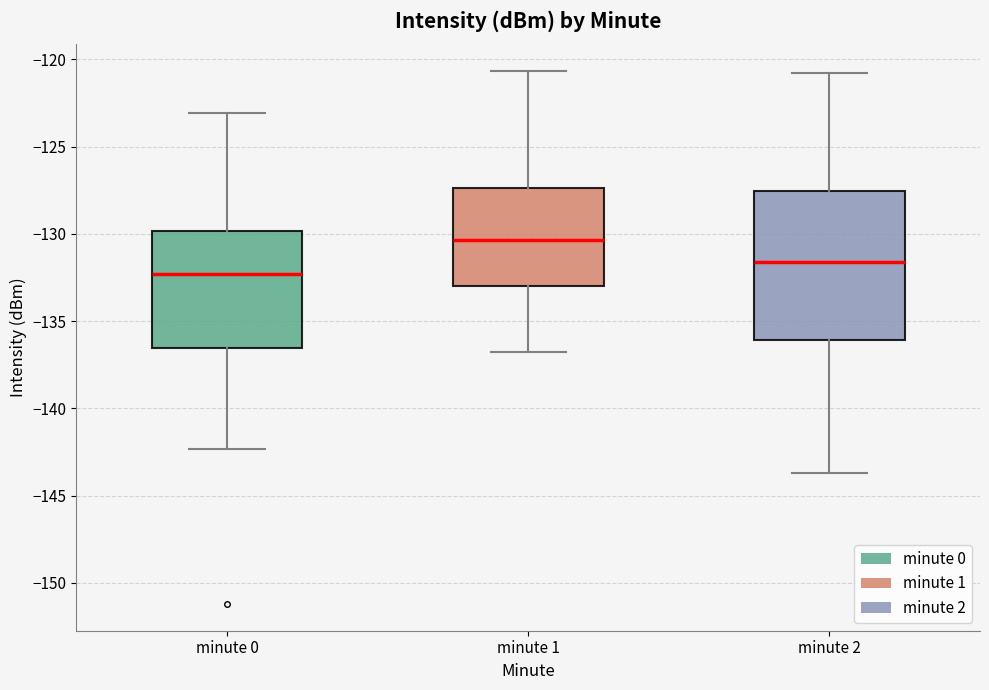

Which box is the tallest, from its lower edge to its upper edge?

minute 2